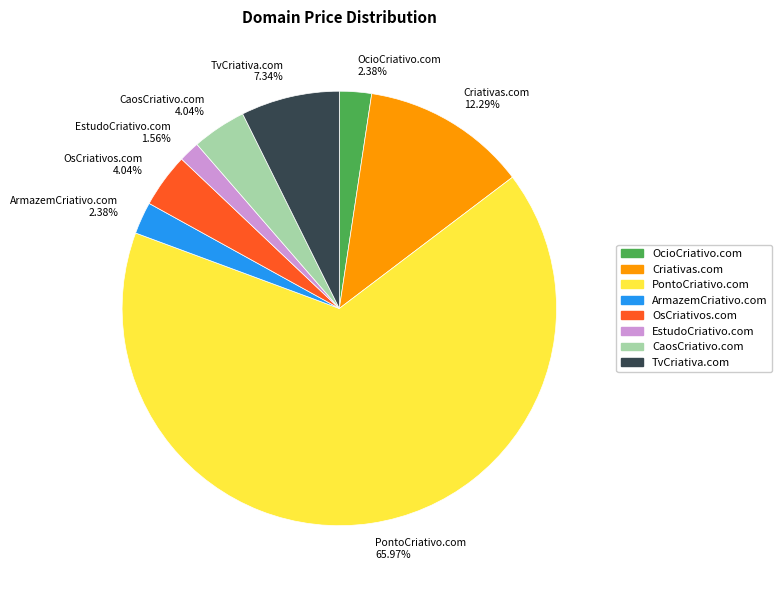

True or false: EstudoCriativo.com accounts for 2% of the total.

True